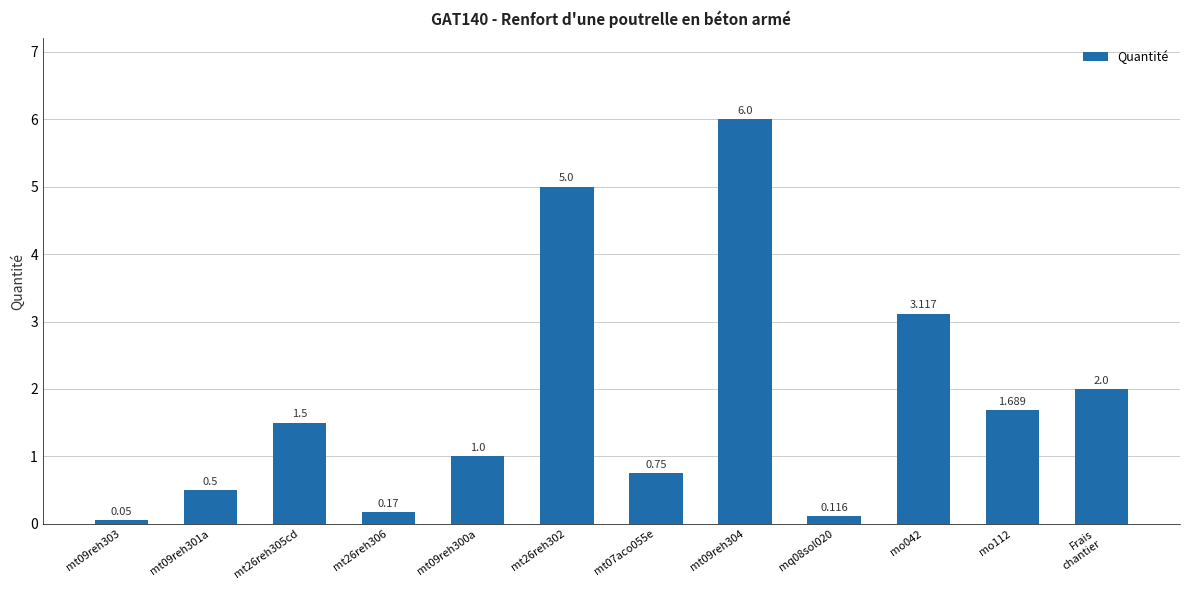

How many data points does each series have?

12